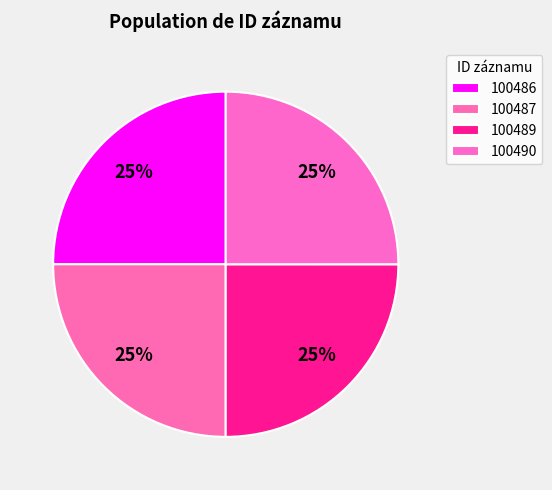

How many segments does this pie chart have?

4